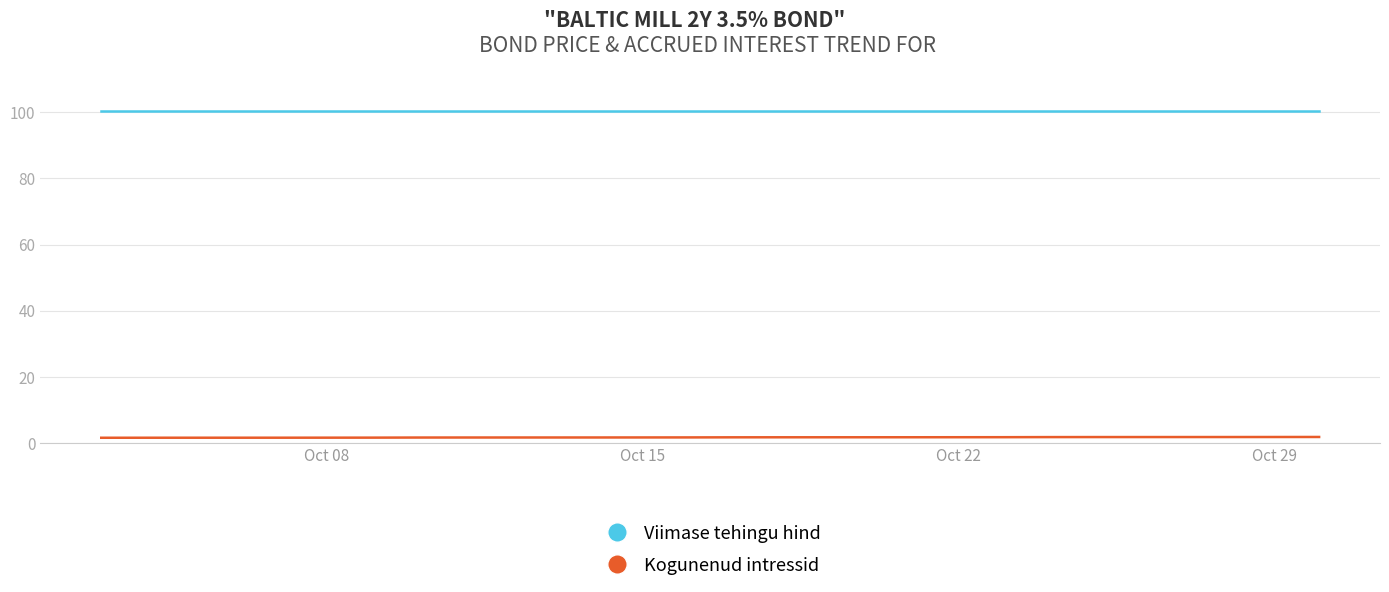

Where is Viimase tehingu hind nearest to the value 100?

Oct 08